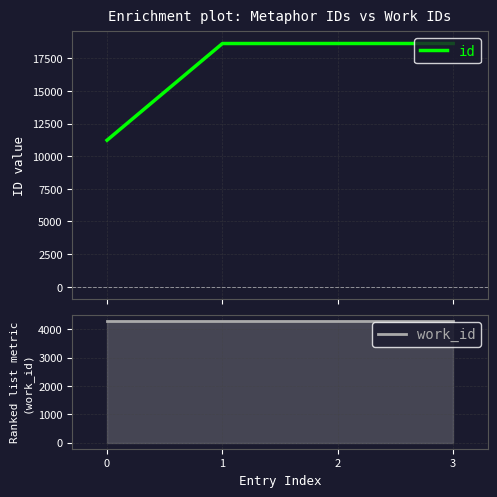

What is the difference between the highest and lowest values at 2?

14332